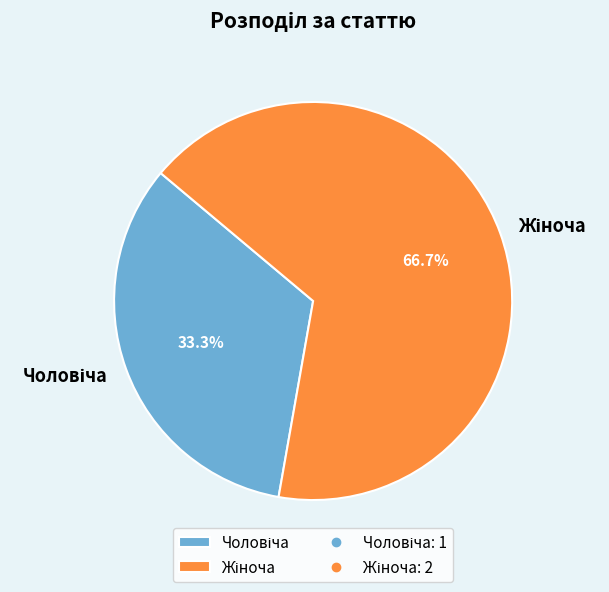

Does any single category account for the majority?

Yes